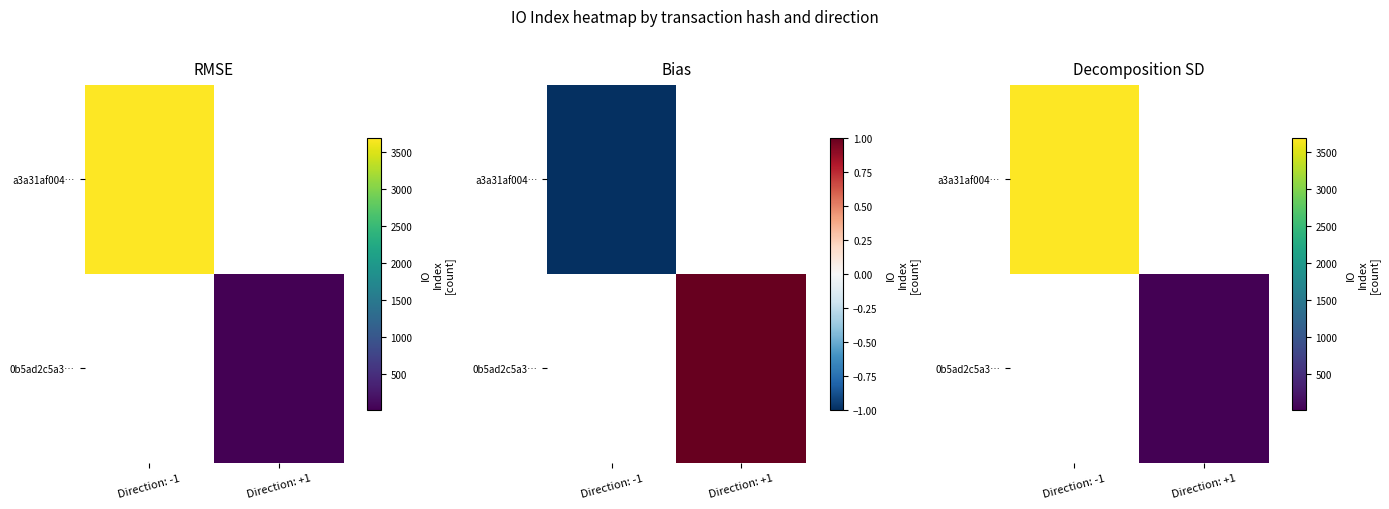

What is the smallest value displayed?

6.0